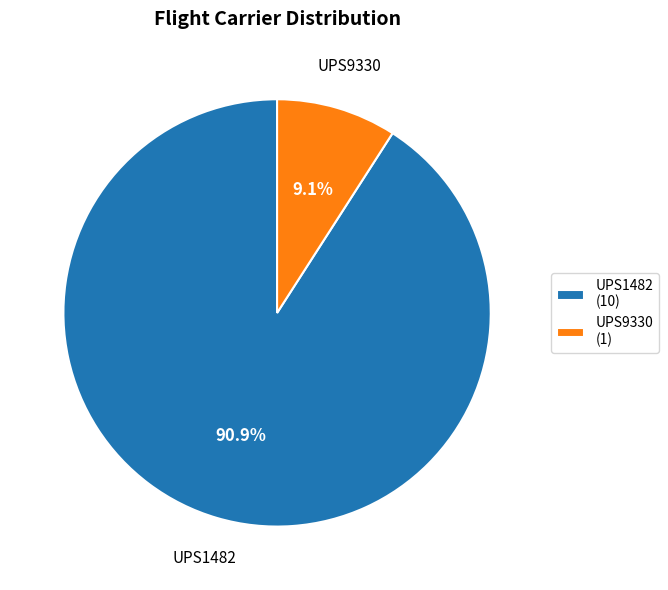

What is the ratio of the value at UPS9330 to the value at UPS1482?

0.1